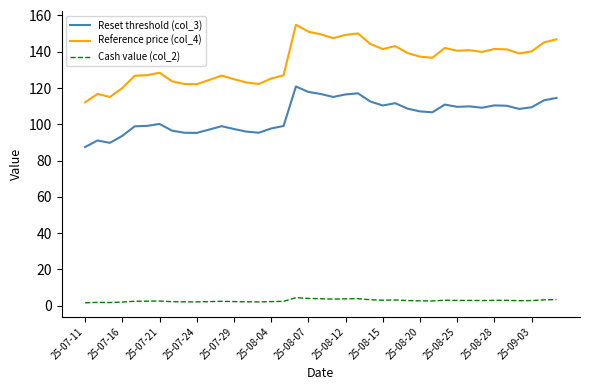

Rank the series by their maximum value, from highest to lowest.

Reference price (col_4), Reset threshold (col_3), Cash value (col_2)